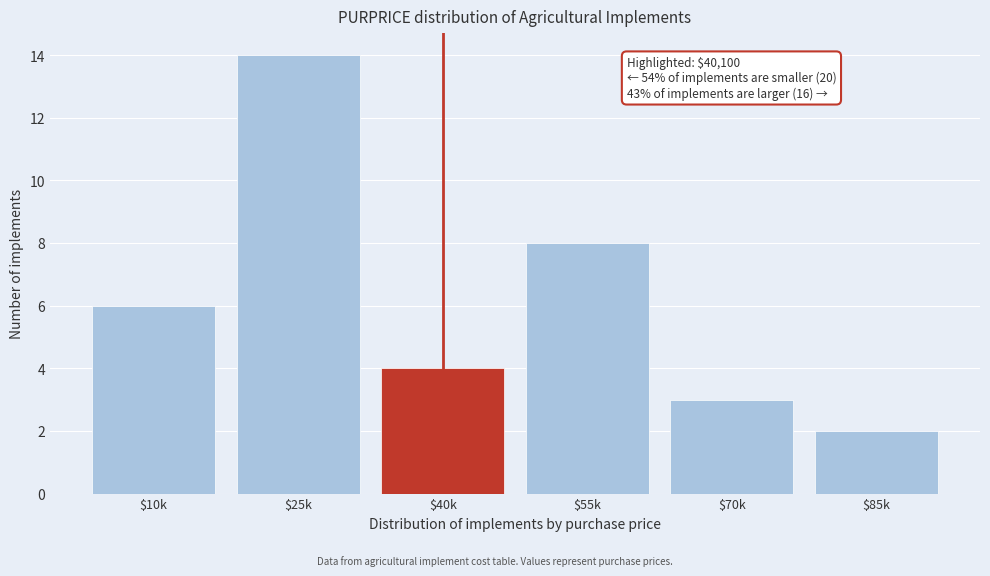

Reading left to right, what are all the values shown in this chart?

6	14	4	8	3	2